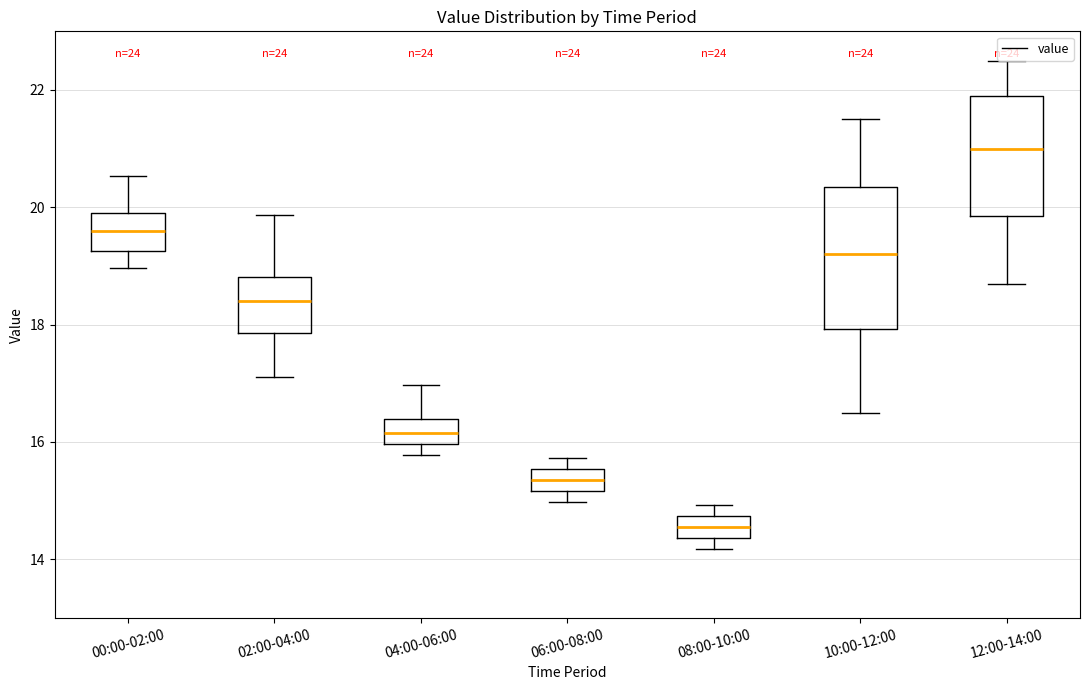

Which box has the highest median line?

12:00-14:00